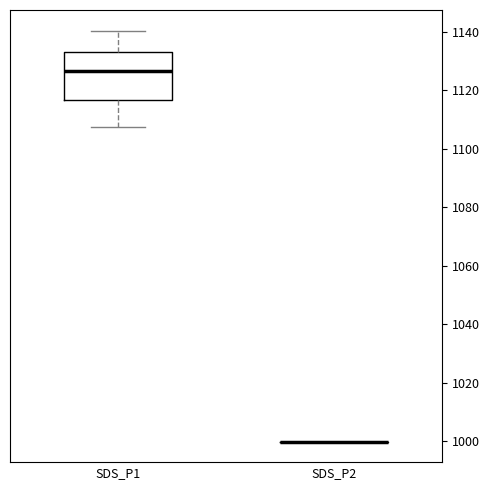

Reading left to right, read every box against the y-axis: the position of its median line, the range the box covers, and the ends of its whiskers. The values are not printed on the chart, so give them approximately, as read against the axis.

SDS_P1: median 1126, box 1116 to 1134, whiskers 1108 to 1140
SDS_P2: box collapsed to a line at 1000, whiskers 1000 to 1000